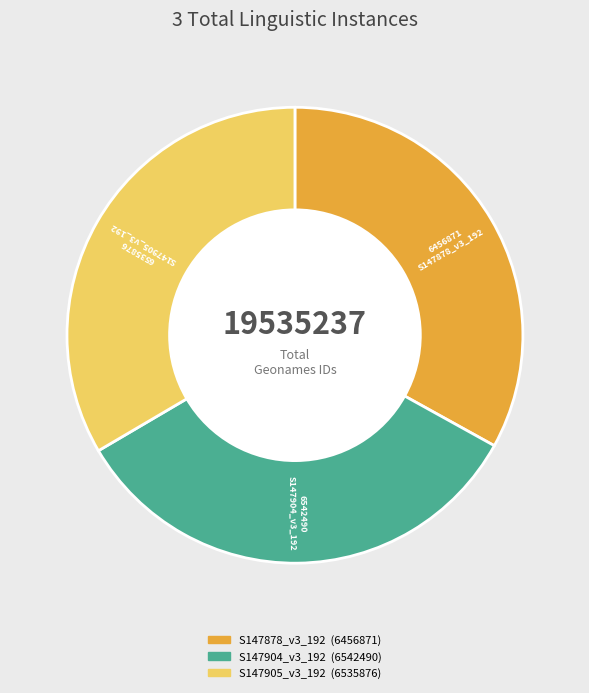

What is the ratio of the value at S147905_v3_192 to the value at S147878_v3_192?

1.0